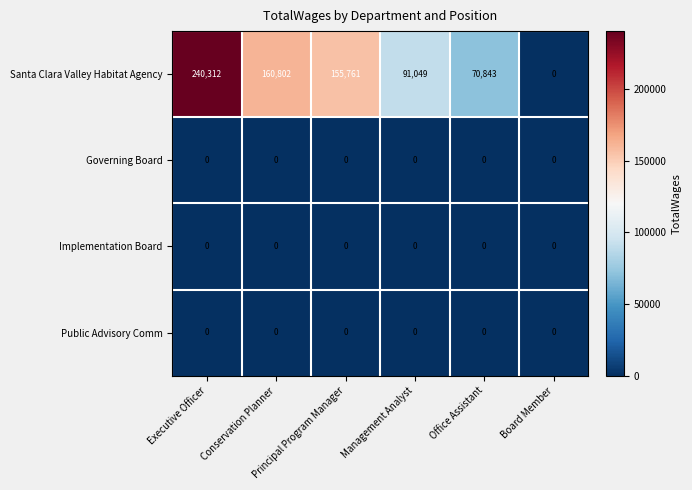

Which series has the largest total across all categories?

Santa Clara Valley Habitat Agency